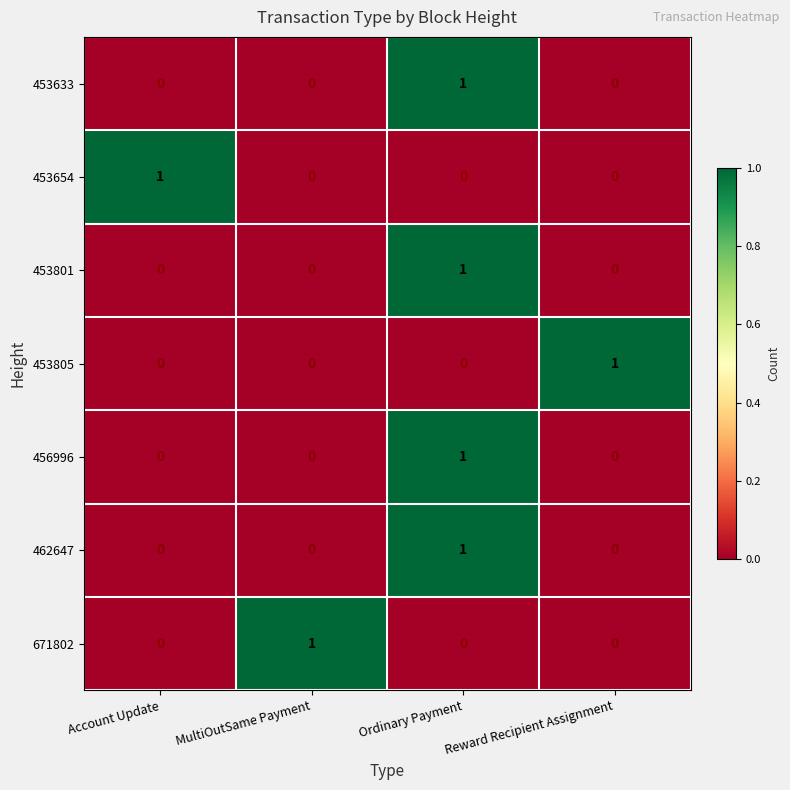

Count the 453801 values in the range 0 to 1.

4